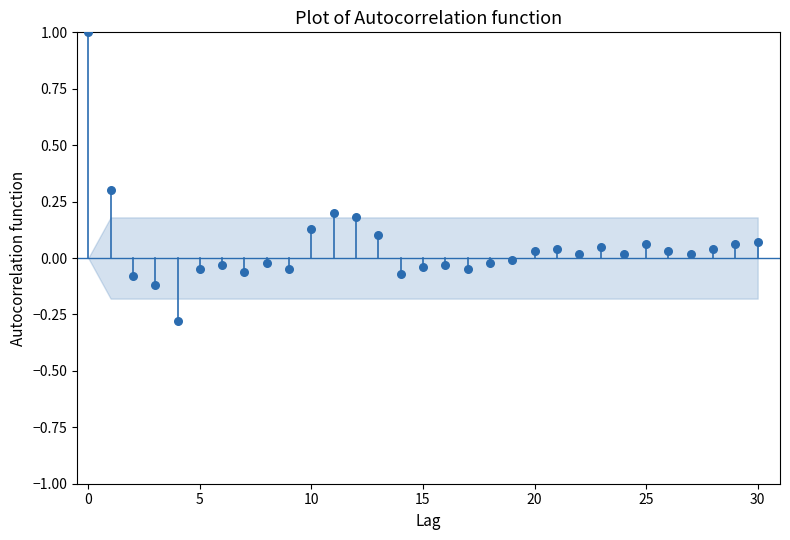

What is the range of Y values (max minus min)?

1.3